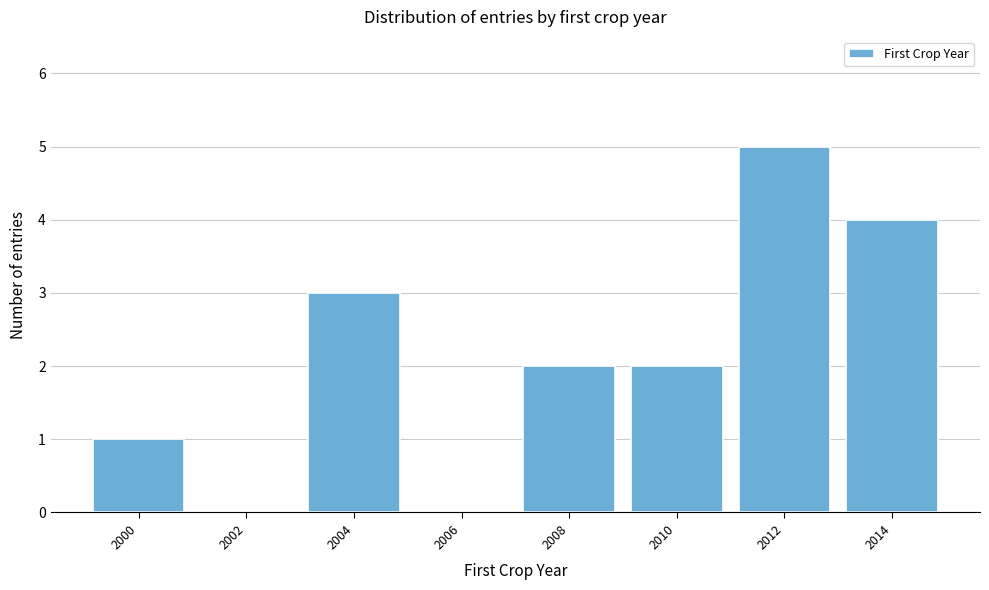

Reading right to left, extract all data points from this chart.

2014=4	2012=5	2010=2	2008=2	2006=0	2004=3	2002=0	2000=1